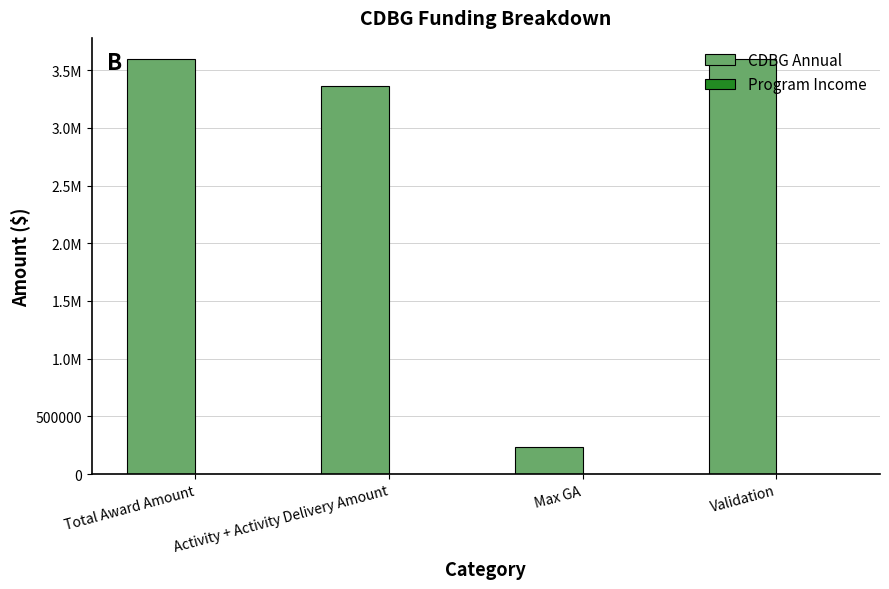

What is the label of the 2nd bar from the left?

Activity + Activity Delivery Amount